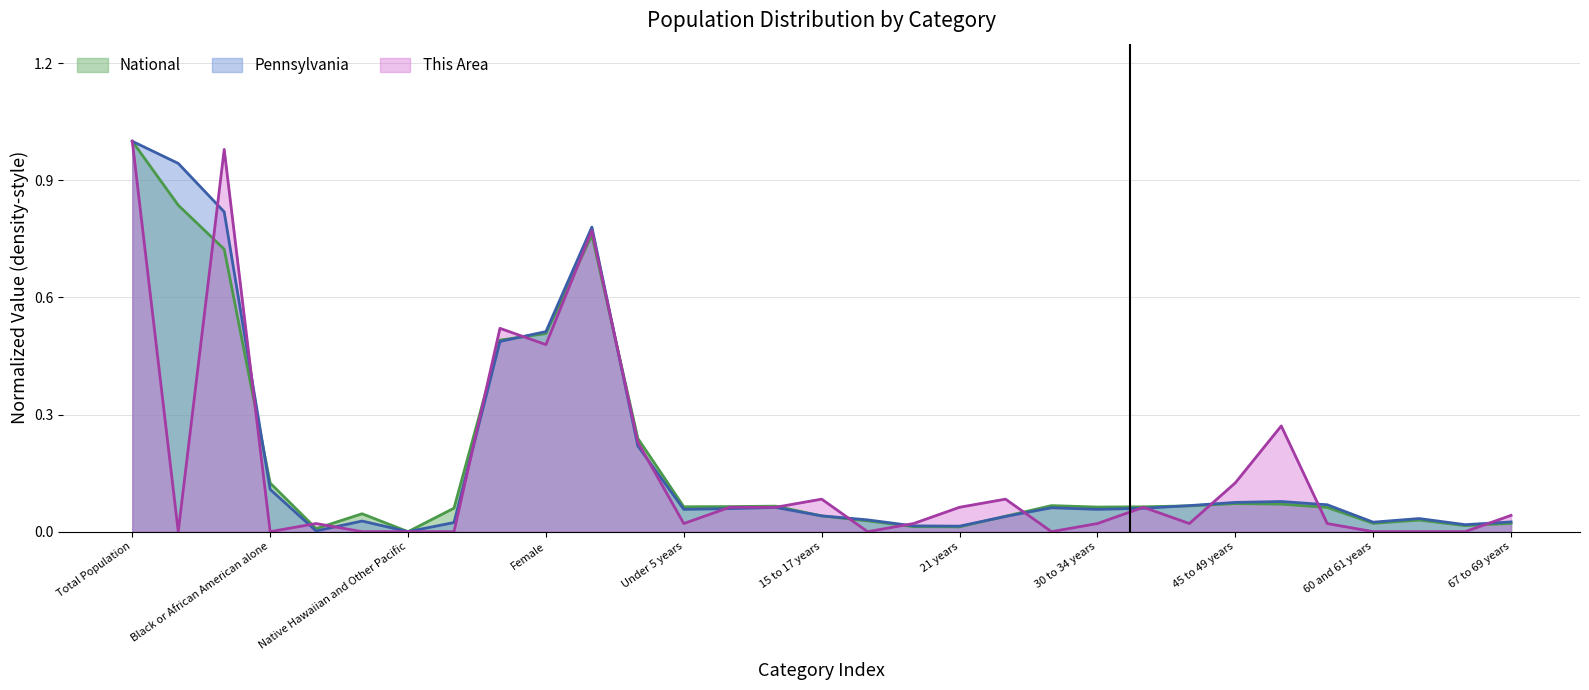

List the series in order of their overall mean, lowest first.

This Area, National, Pennsylvania